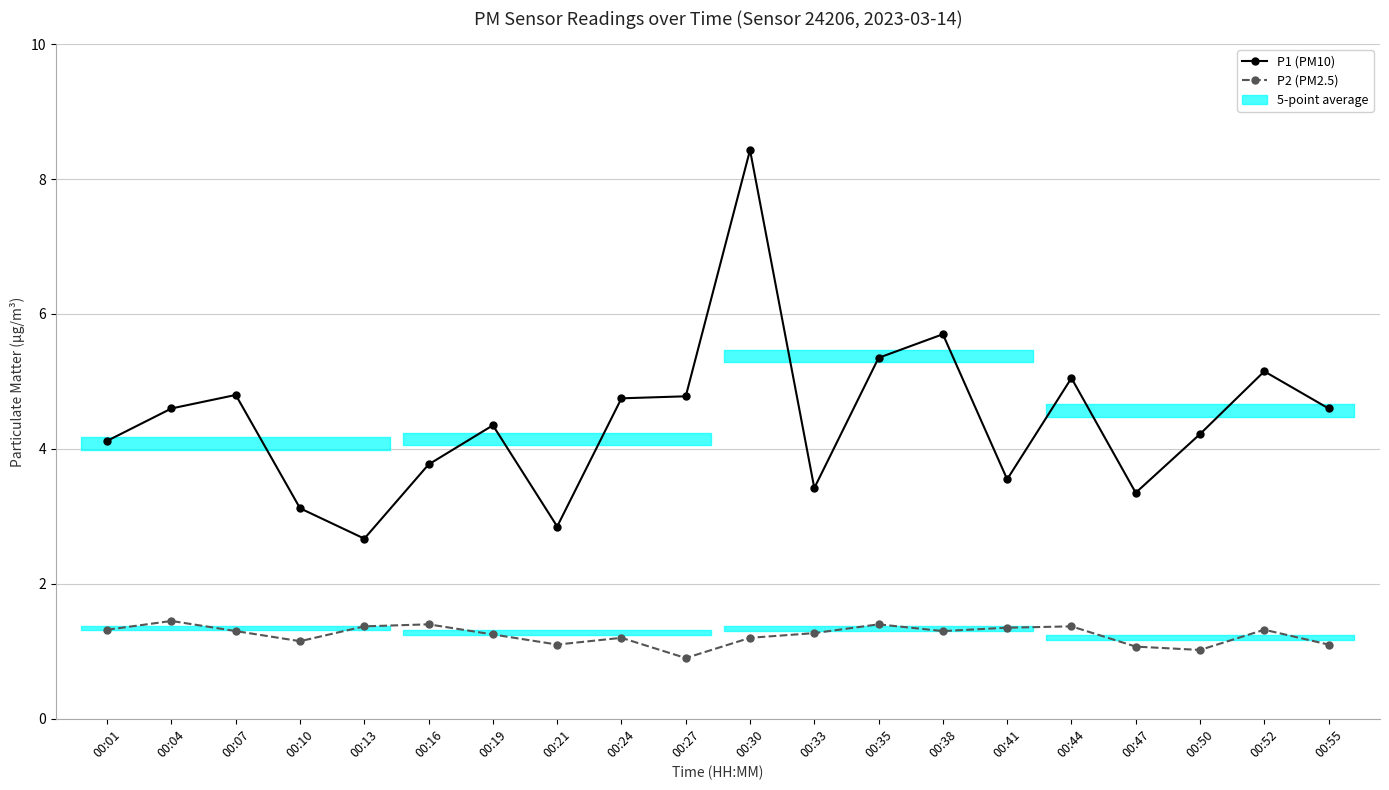

At which category is the sum across all series the highest?

00:30